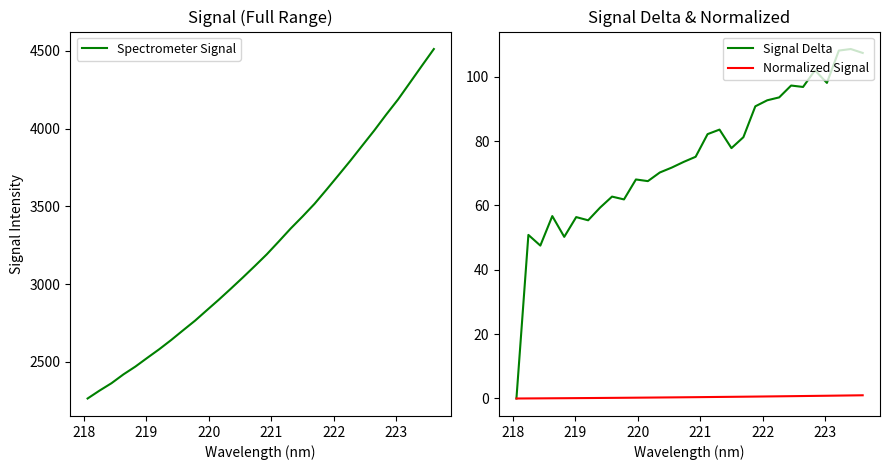

What are all the series names shown in the legend?

Spectrometer Signal, Signal Delta, Normalized Signal